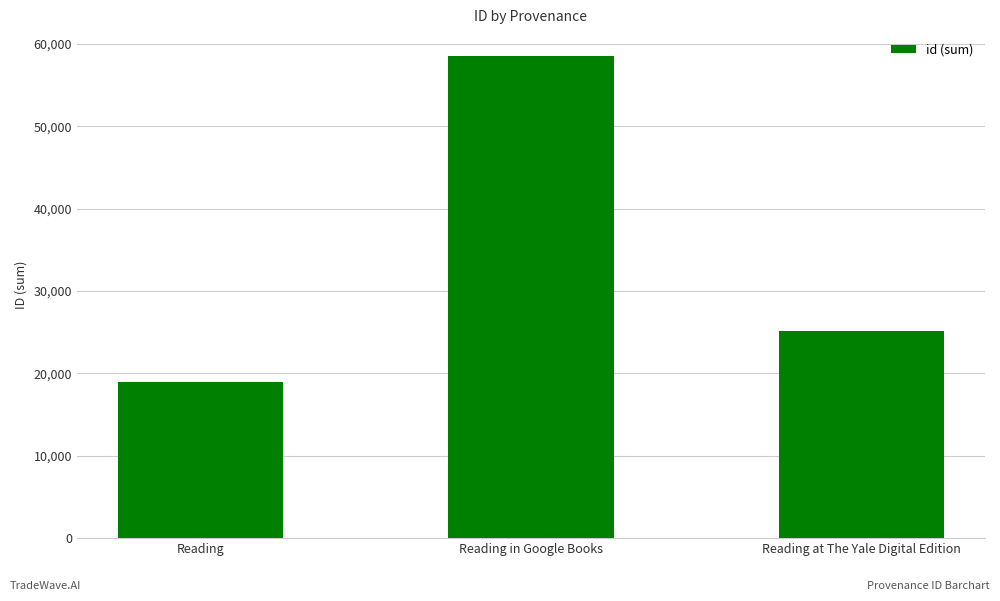

What is the minimum value shown in the chart?

18971